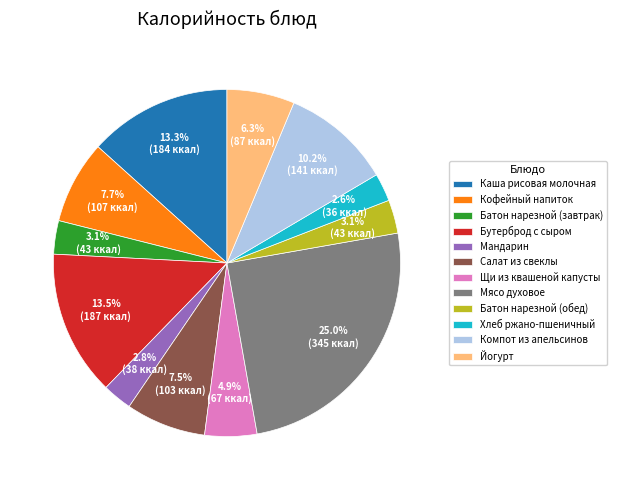

To the nearest percent, what percentage of the pie is Батон нарезной (обед)?

3%